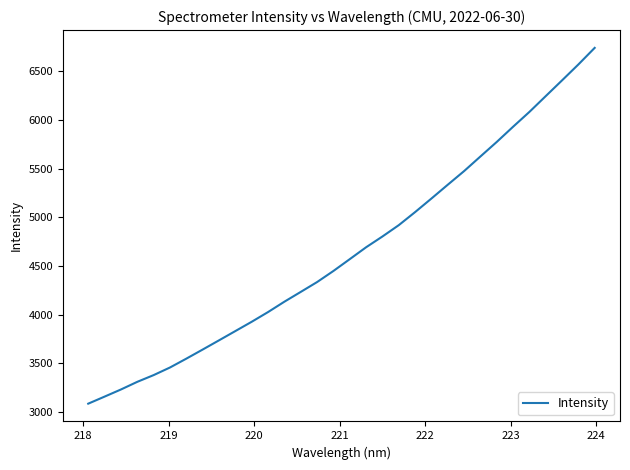

What is the minimum value shown in the chart?

3086.8